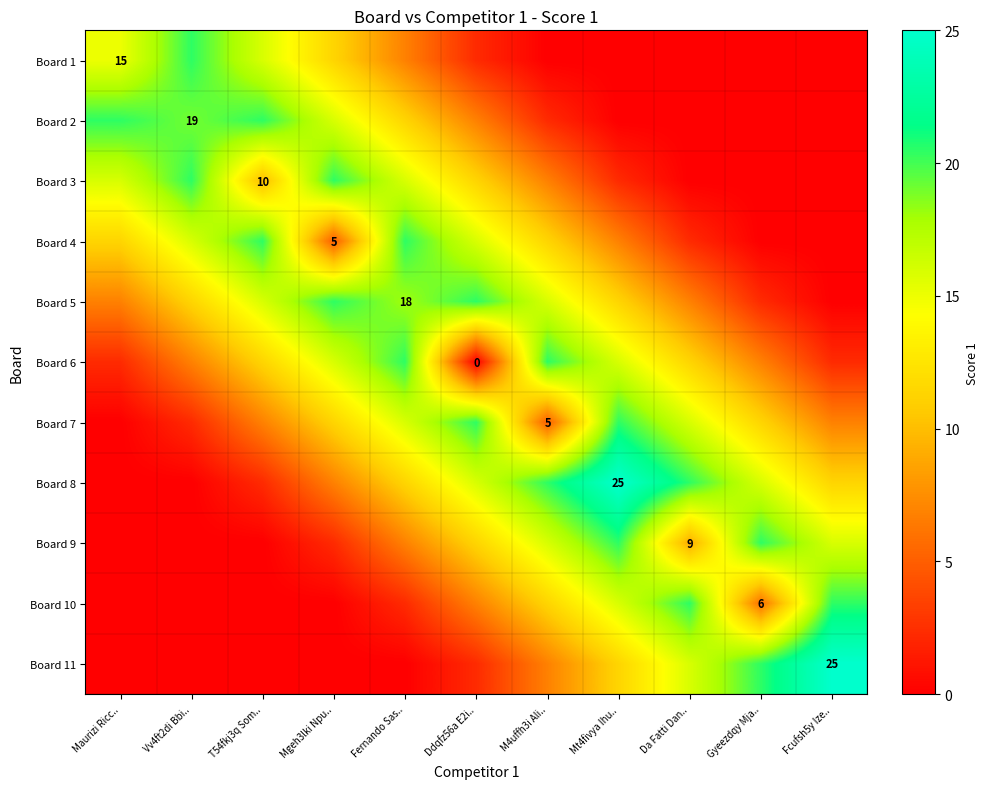

Which label corresponds to the largest value in the chart?

Mt4fivya Ihu..